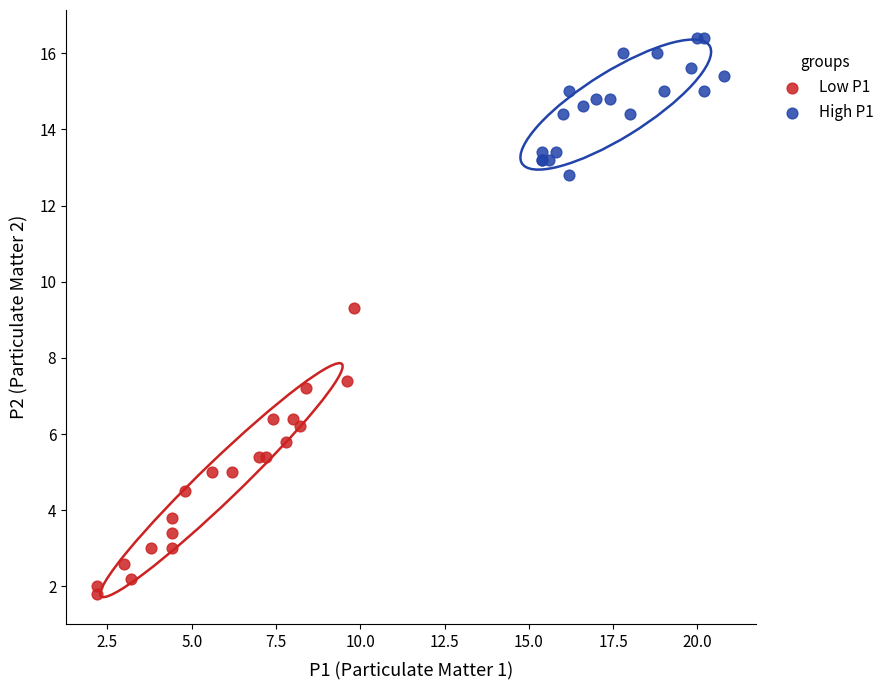

Which series reaches the minimum Y coordinate?

Low P1